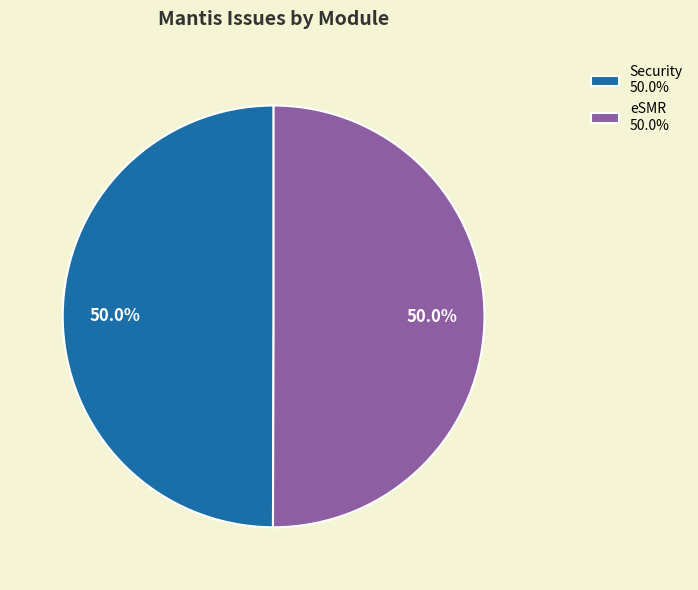

How many slices are in this pie chart?

2